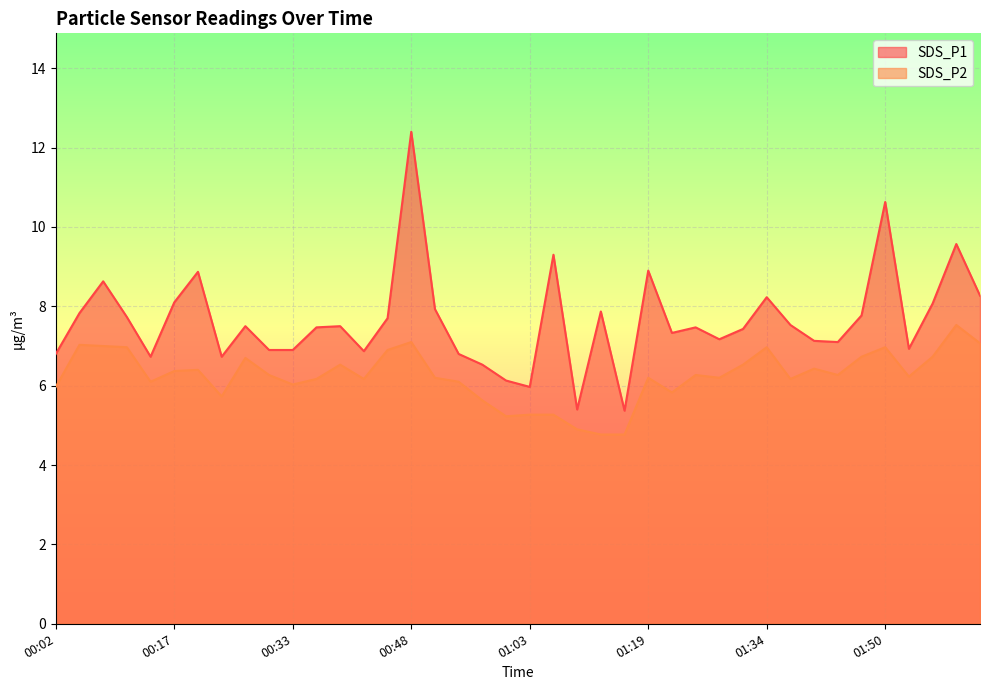

How many interior local valleys does the SDS_P2 series have?

10